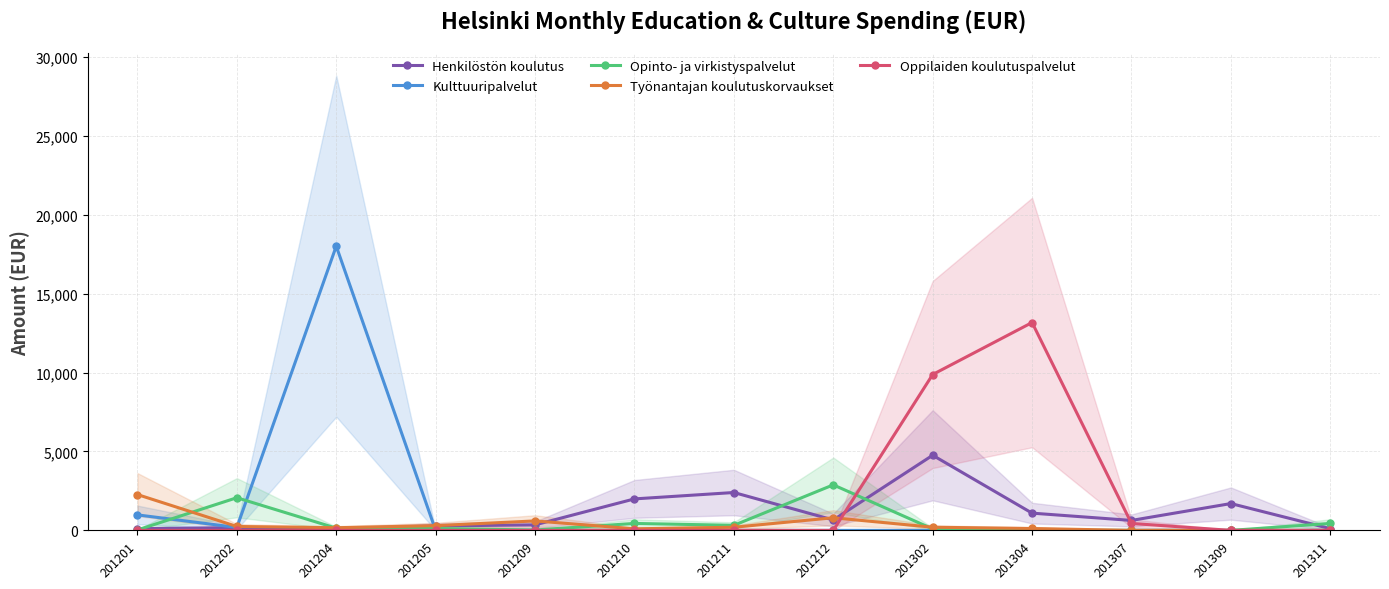

At how many categories does at least one series exceed 10633?

2